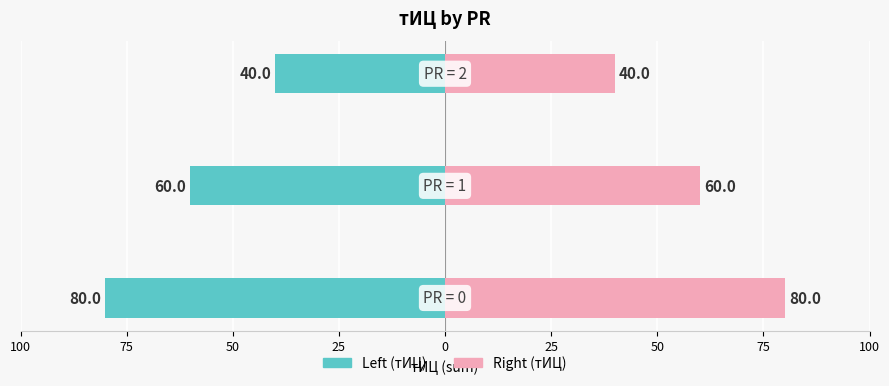

Rank the series by their average value, from highest to lowest.

Right (тИЦ sum), Left (тИЦ sum)